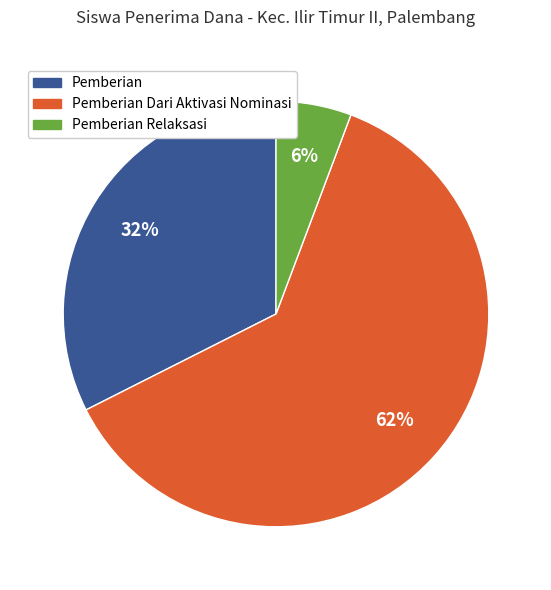

Is there any slice that represents more than half of the pie?

Yes